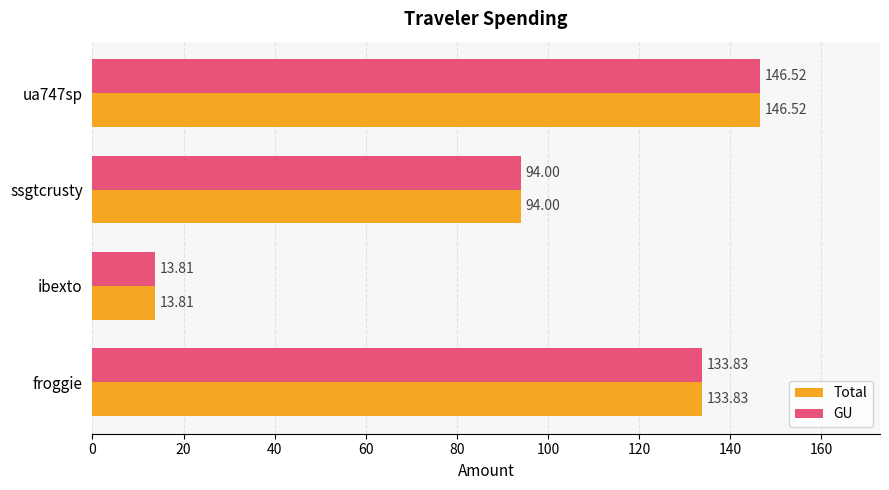

How many data points in GU are less than 133?

2